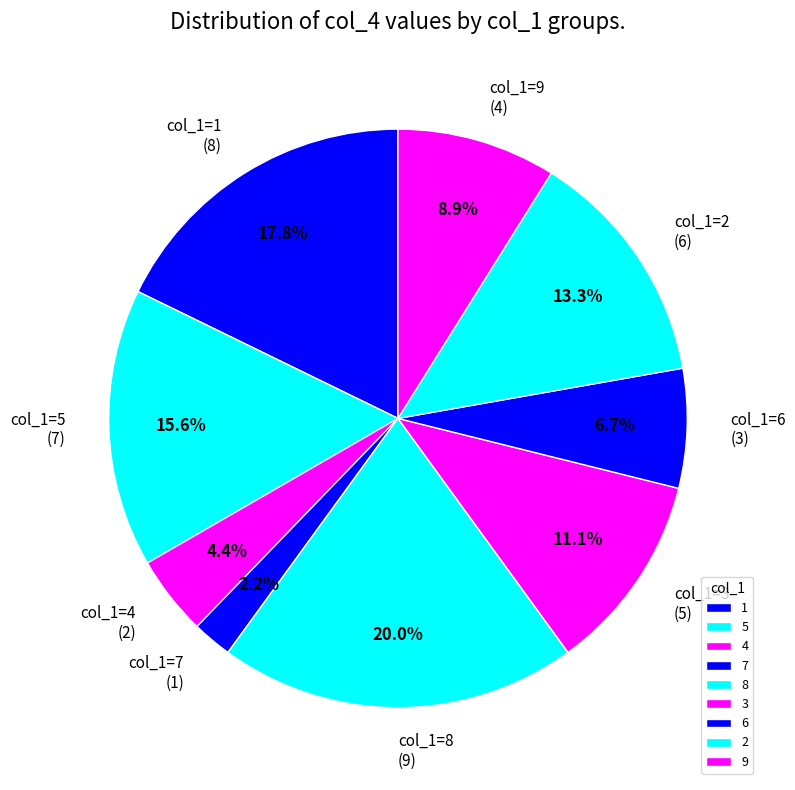

To the nearest percent, what is the combined percentage of 9 and 2?

22%